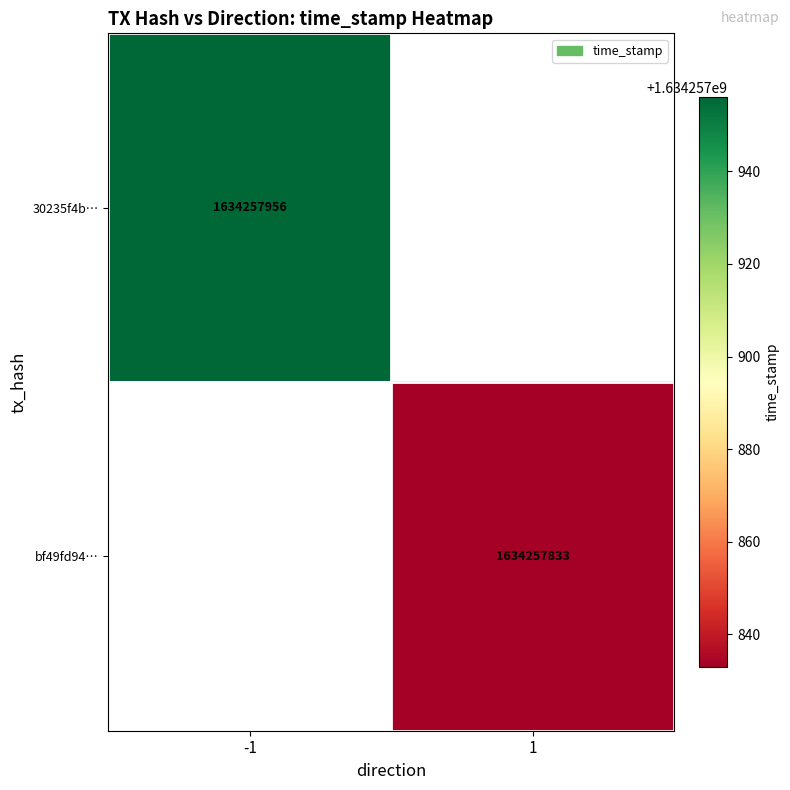

What is the difference between the highest and lowest values at time_stamp?

123